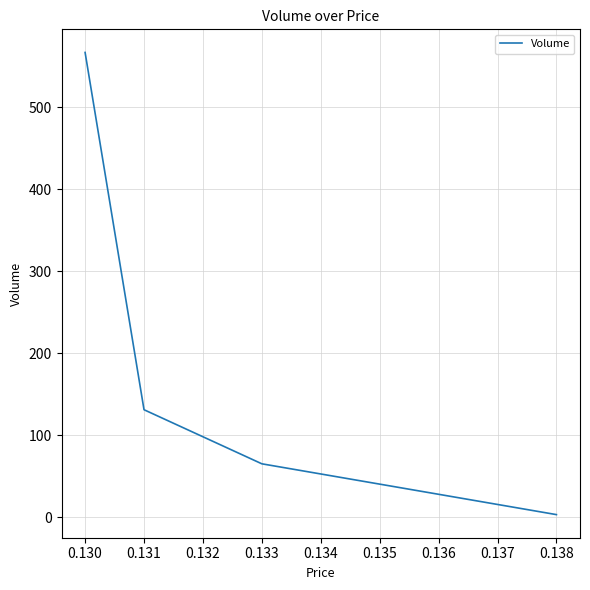

True or false: the data has more than 1 interior local peaks.

False